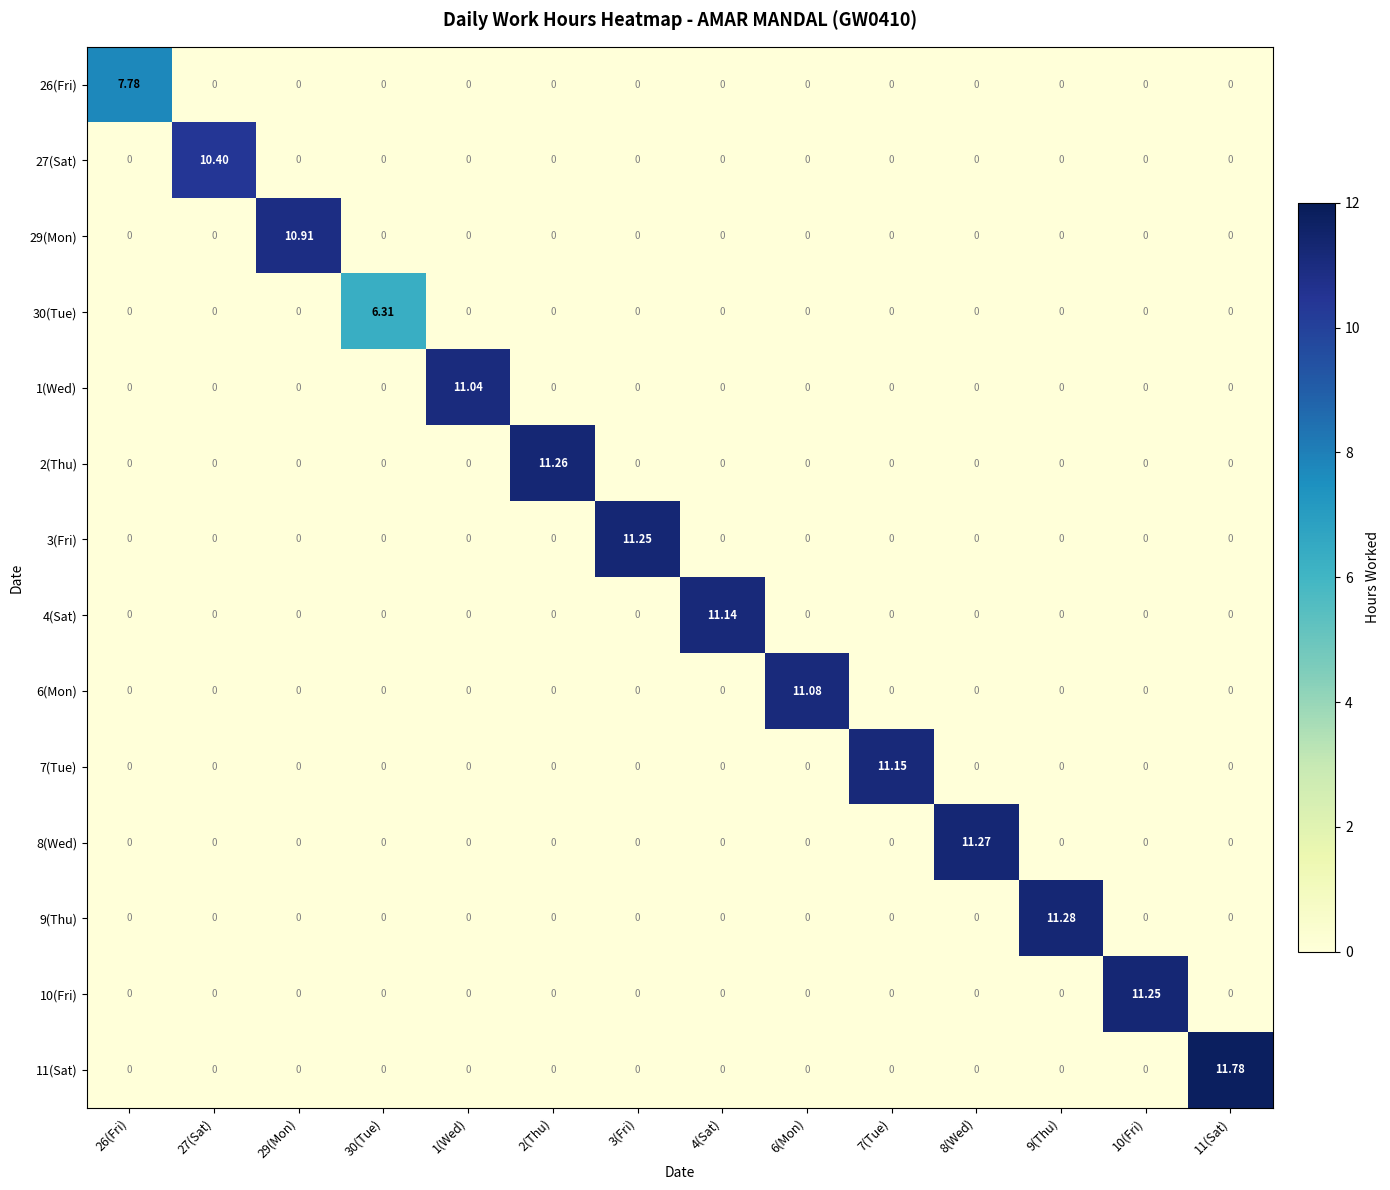

How many values in 2(Thu) are above zero?

1